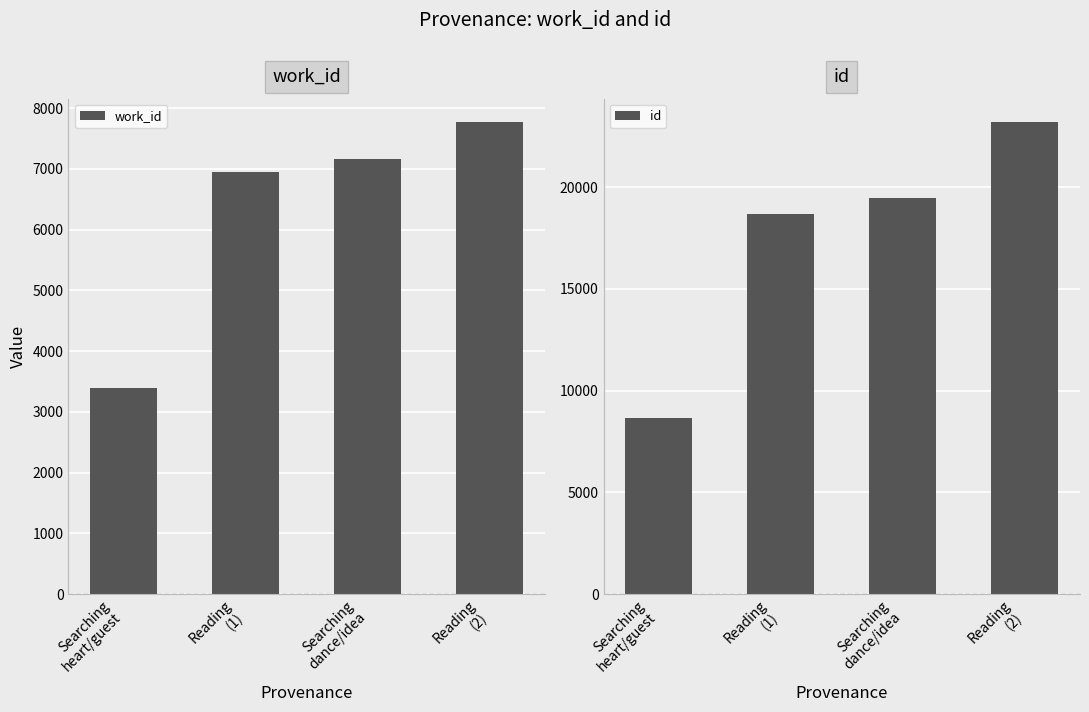

Reading left to right, list all the values displayed in this chart.

work_id: Searching
heart/guest=3388	Reading
(1)=6942	Searching
dance/idea=7171	Reading
(2)=7769
id: Searching
heart/guest=8670	Reading
(1)=18703	Searching
dance/idea=19462	Reading
(2)=23192